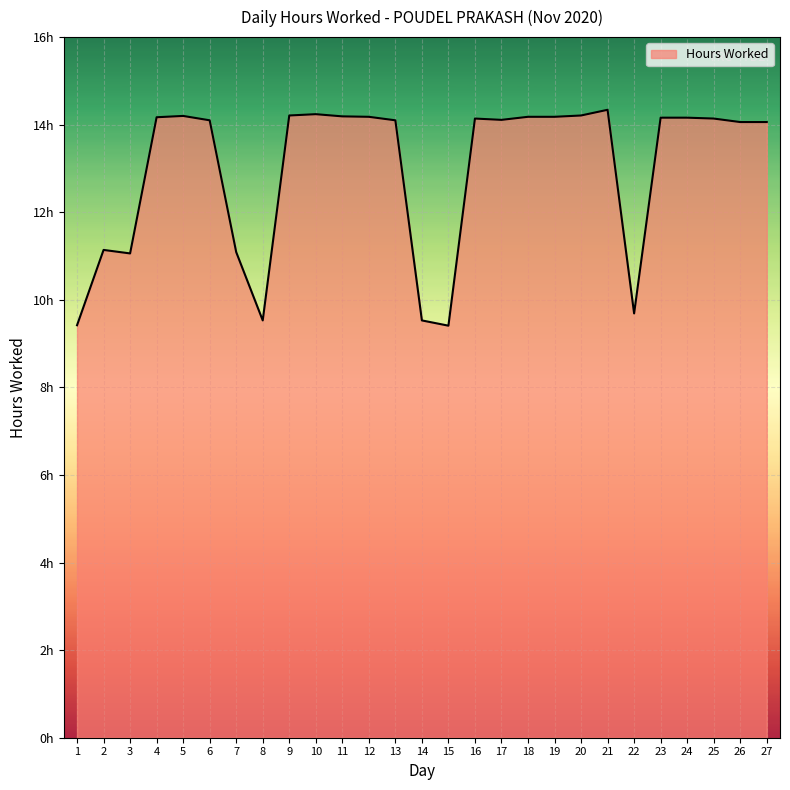

Does the chart have visible grid lines?

Yes